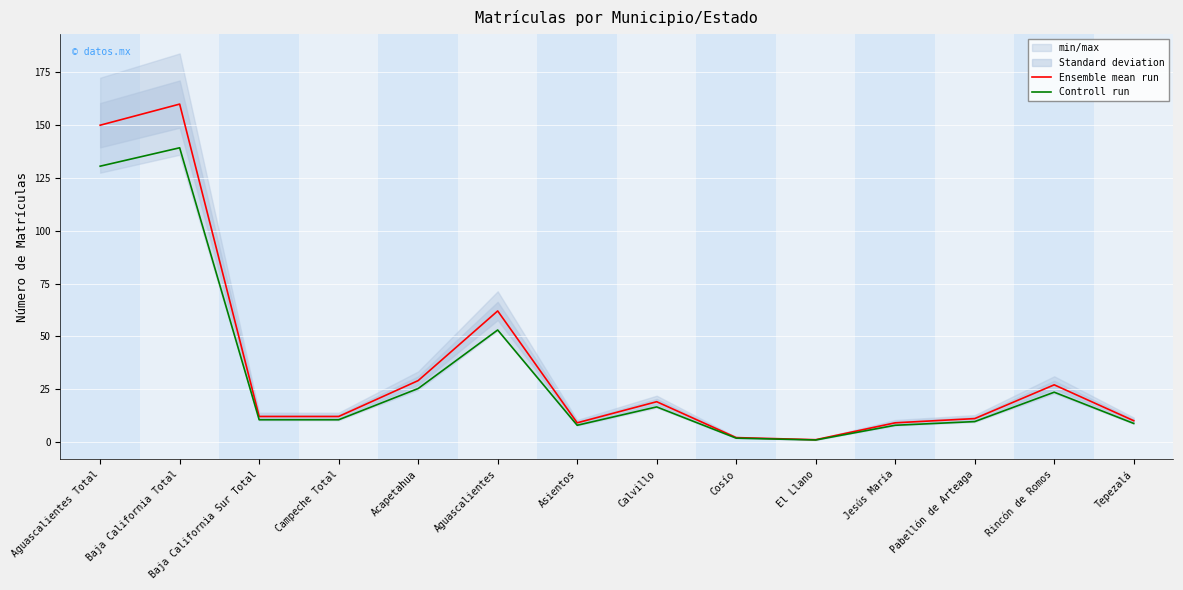

The value of Controll run at Acapetahua is 36.5. True or false?

False